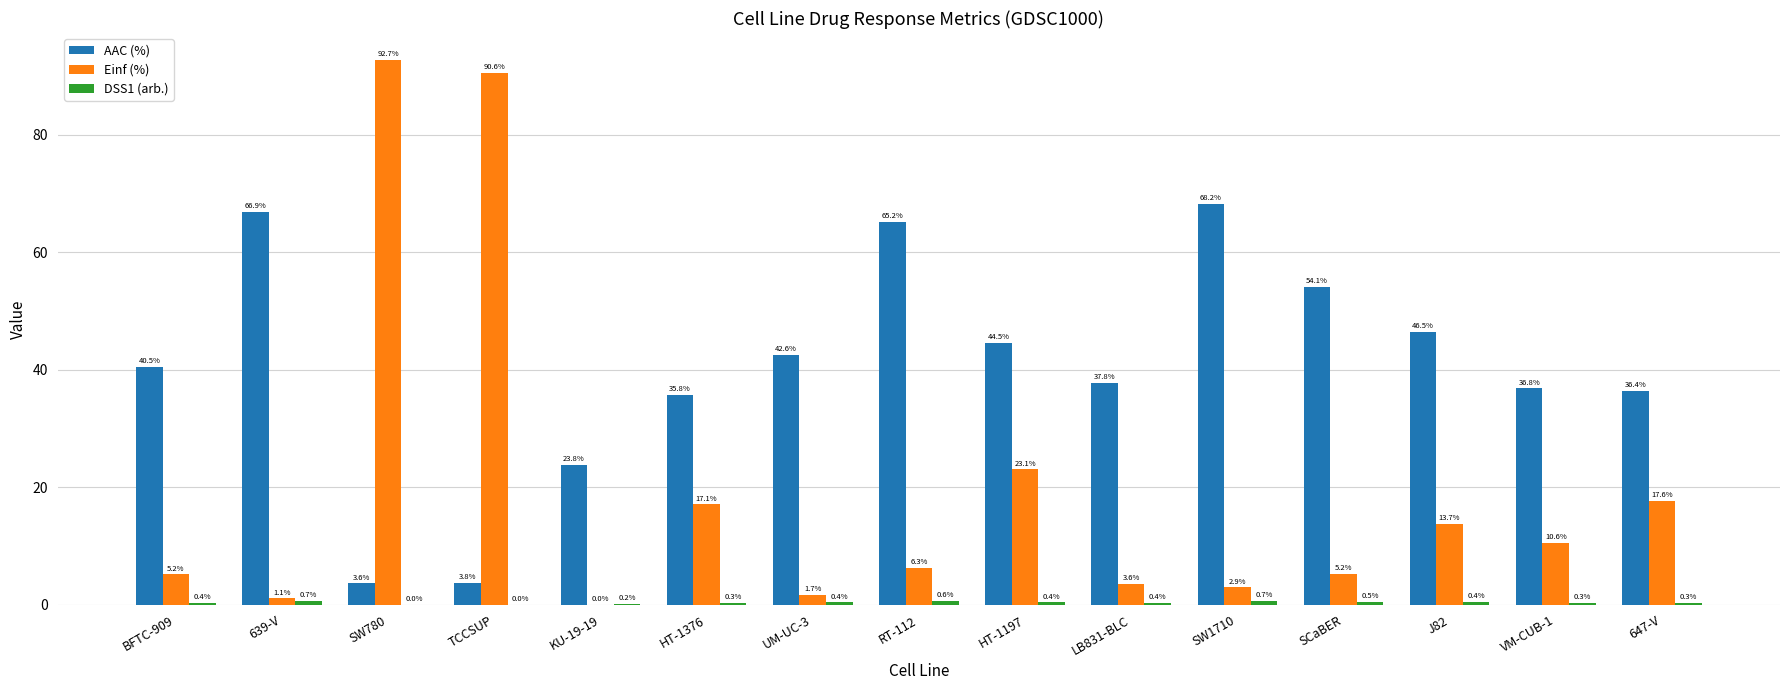

True or false: Einf (%) has a value of 17.1 at HT-1376.

True